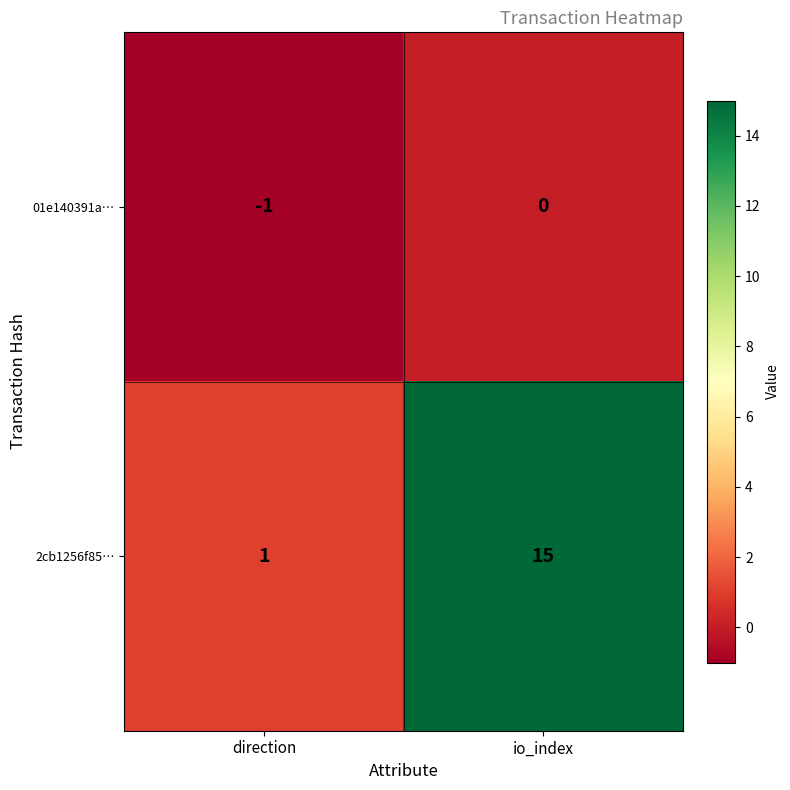

What is the difference between the 2cb1256f85… values at direction and io_index?

14